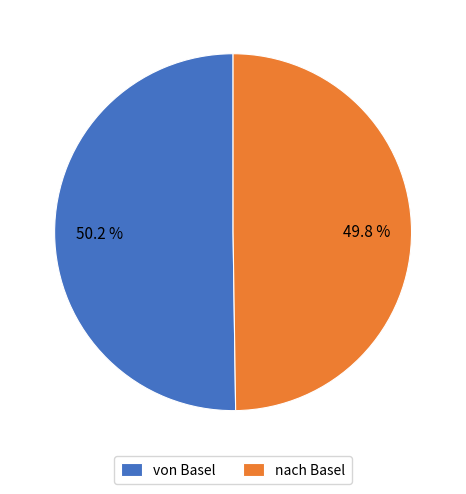

To the nearest percent, what percentage of the pie is nach Basel?

50%